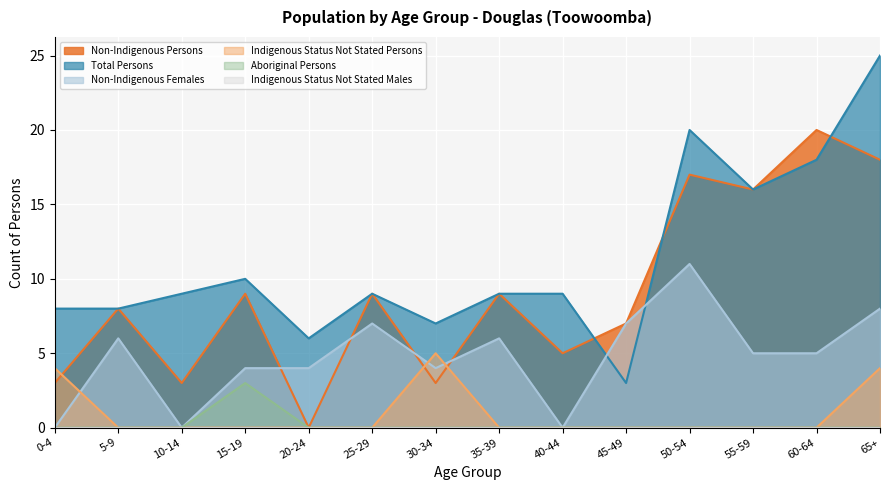

The value of Total Persons at 45-49 is 3. True or false?

True